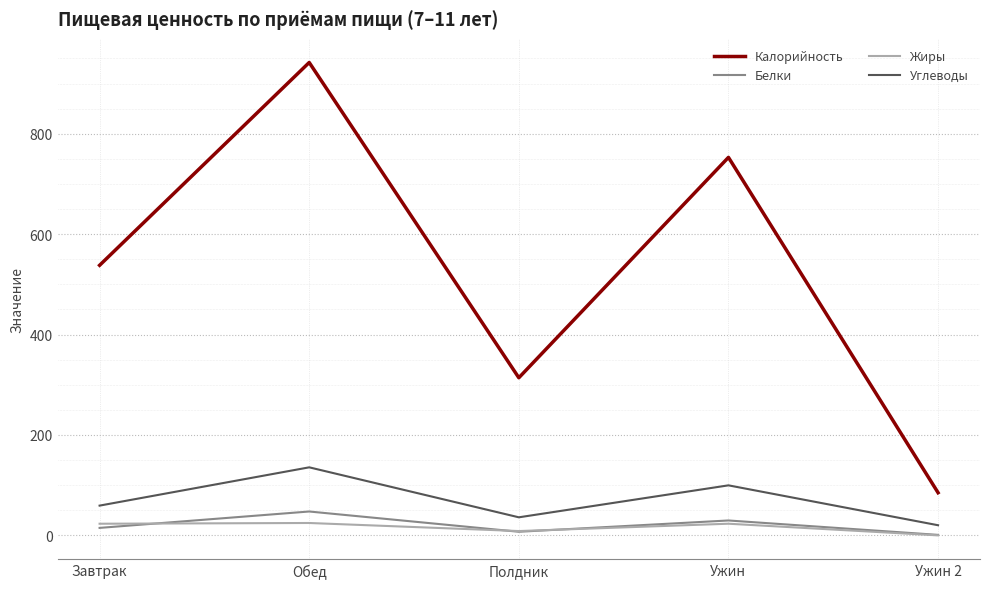

At which category does Белки reach its first local peak?

Обед